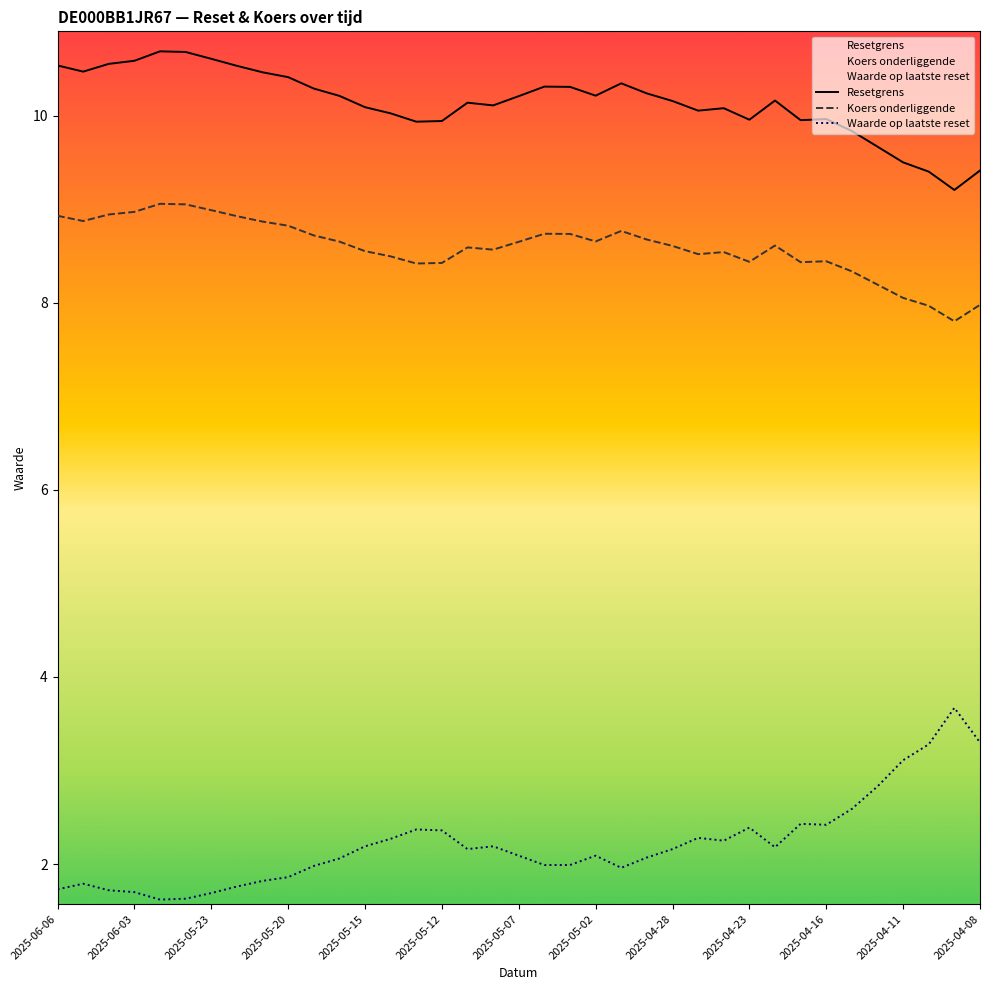

True or false: Koers onderliggende and Resetgrens intersect in this chart.

False